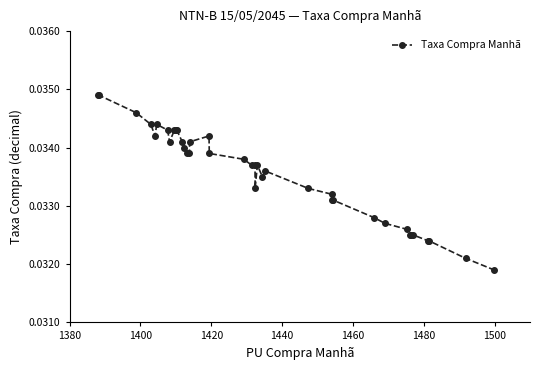

True or false: there are more than 1 points higher than both neighbors.

True